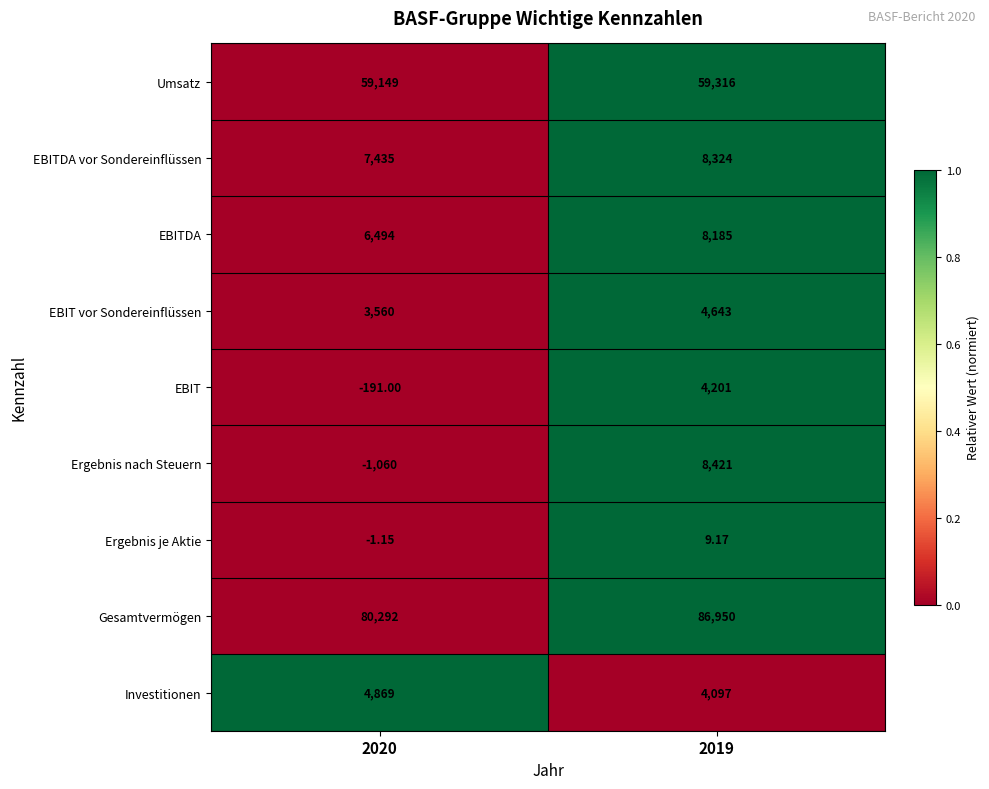

List the series in order of their peak value, highest first.

Gesamtvermögen, Umsatz, Ergebnis nach Steuern, EBITDA vor Sondereinflüssen, EBITDA, Investitionen, EBIT vor Sondereinflüssen, EBIT, Ergebnis je Aktie